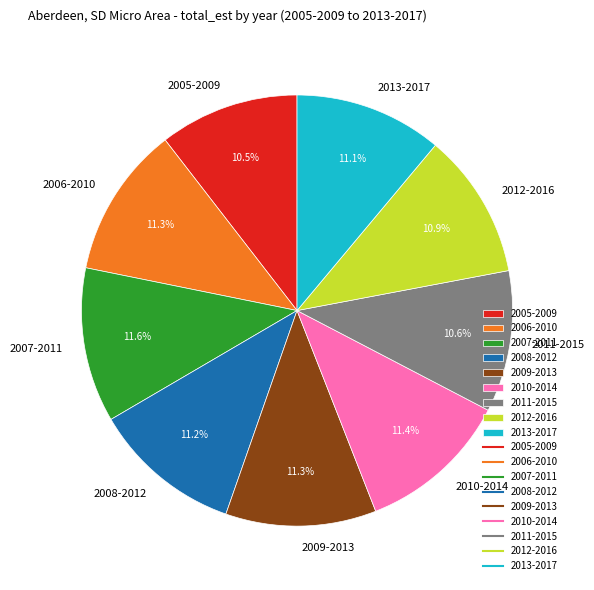

To the nearest percent, what portion does 2012-2016 represent?

11%